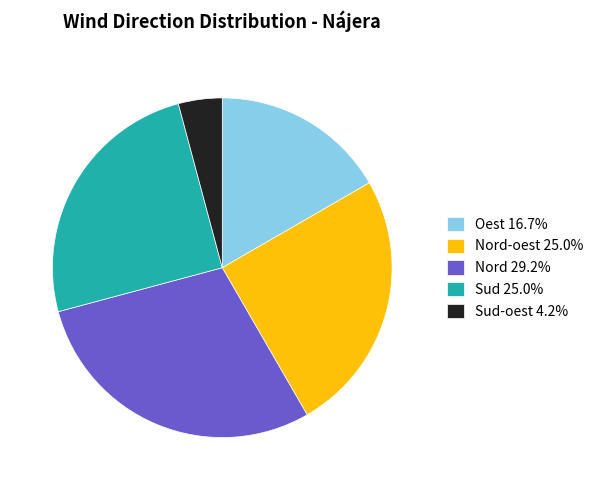

Approximately how many times larger is the value at Sud 25.0% compared to Oest 16.7%?

1.5